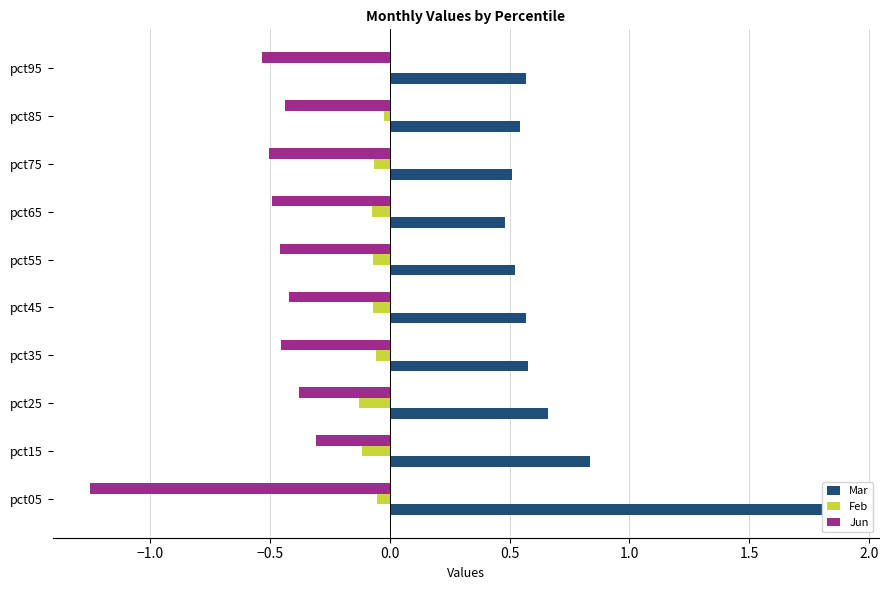

Rank the series by their average value, from highest to lowest.

Mar, Feb, Jun